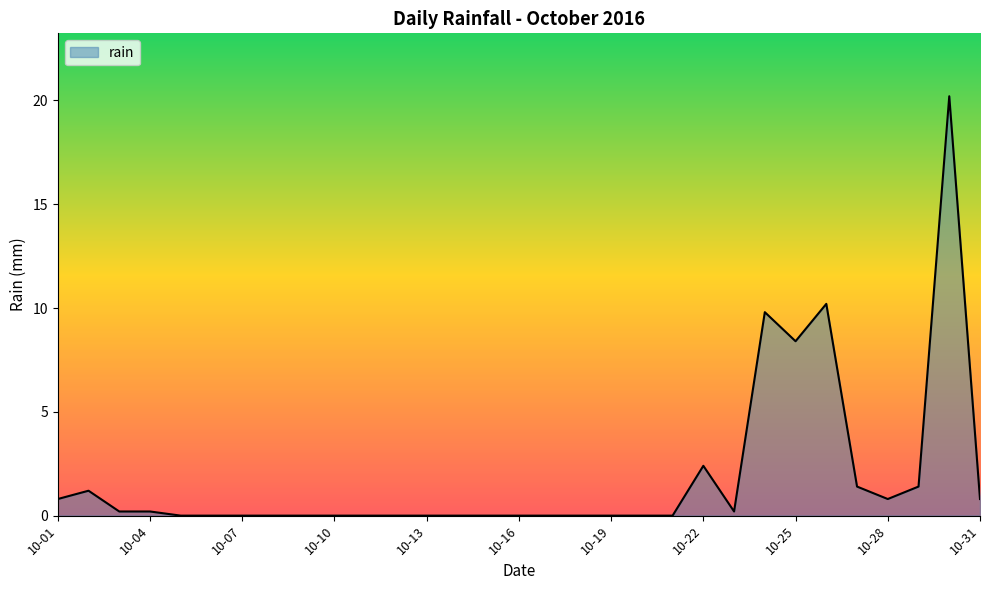

What is the difference between the maximum and minimum values?

20.2